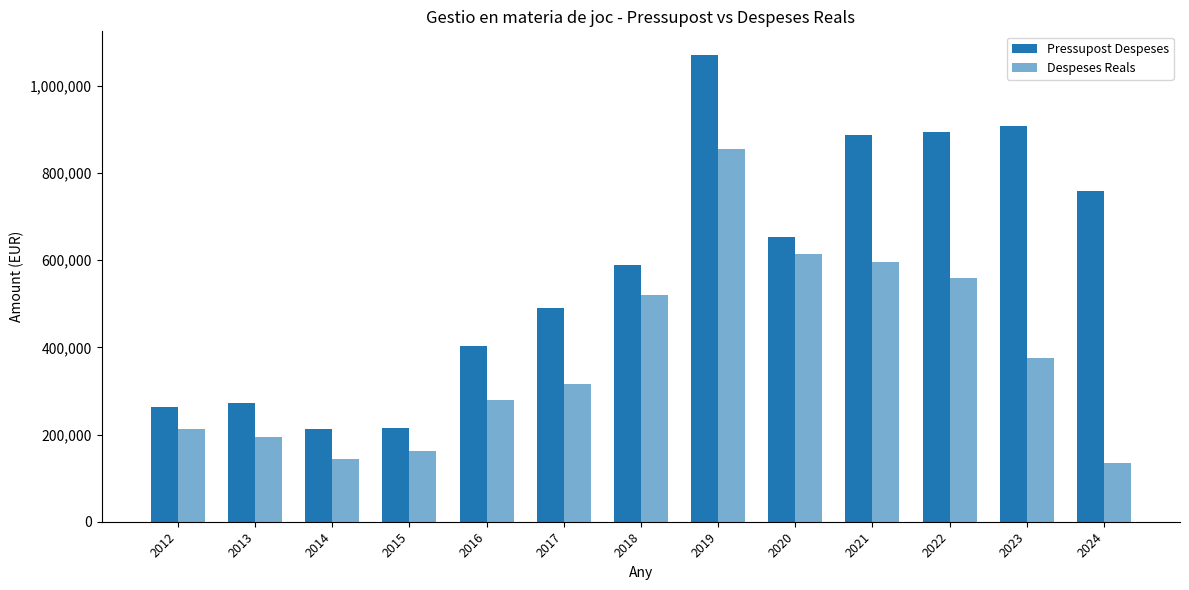

Which series has the largest total across all categories?

Pressupost Despeses